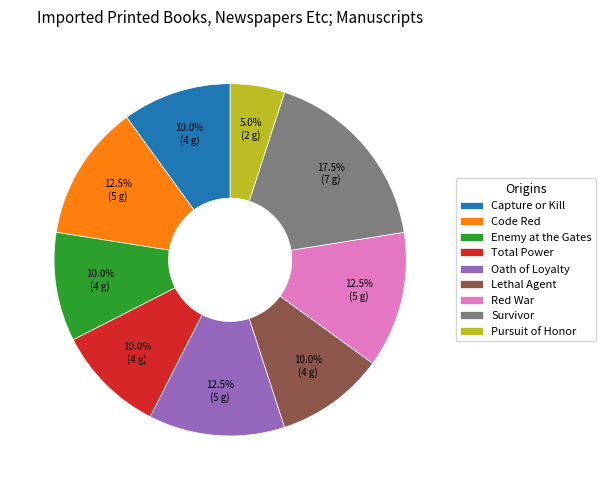

Which slice is the largest?

Survivor